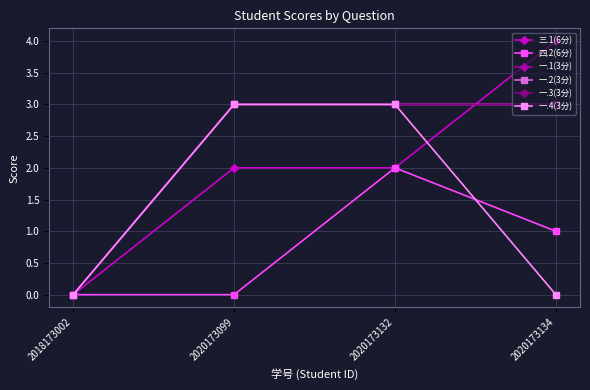

Does the chart have visible grid lines?

Yes